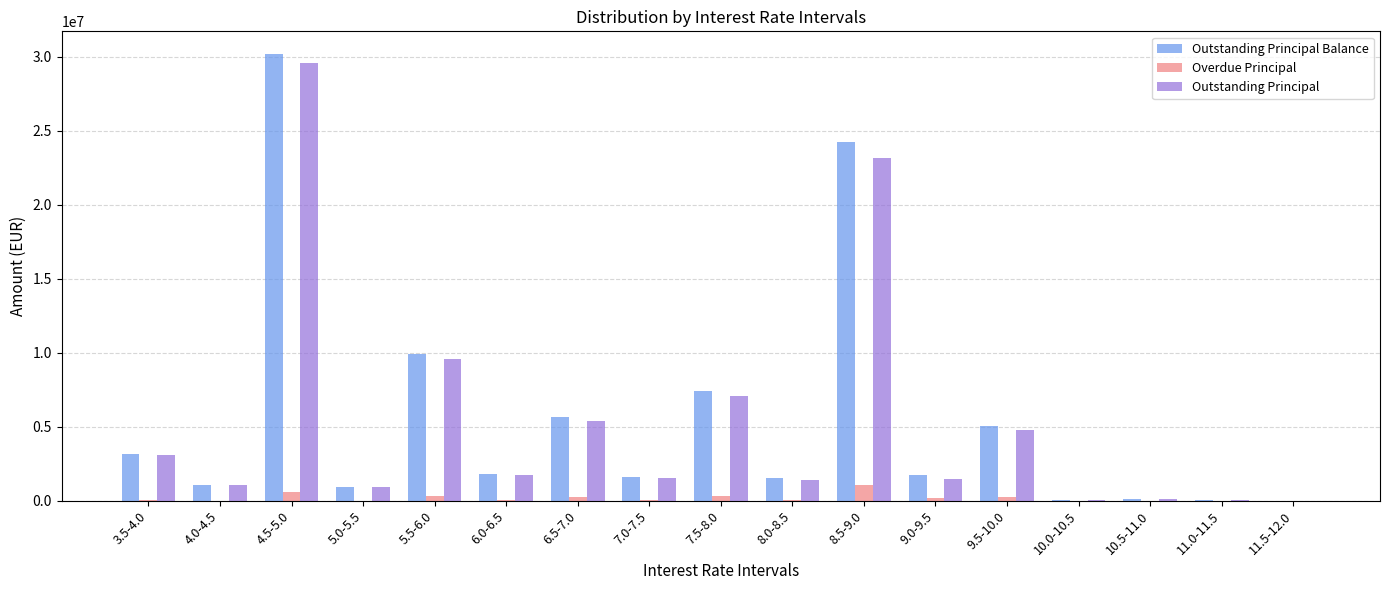

The Outstanding Principal series shows 72568.1 at 10.0-10.5. True or false?

True